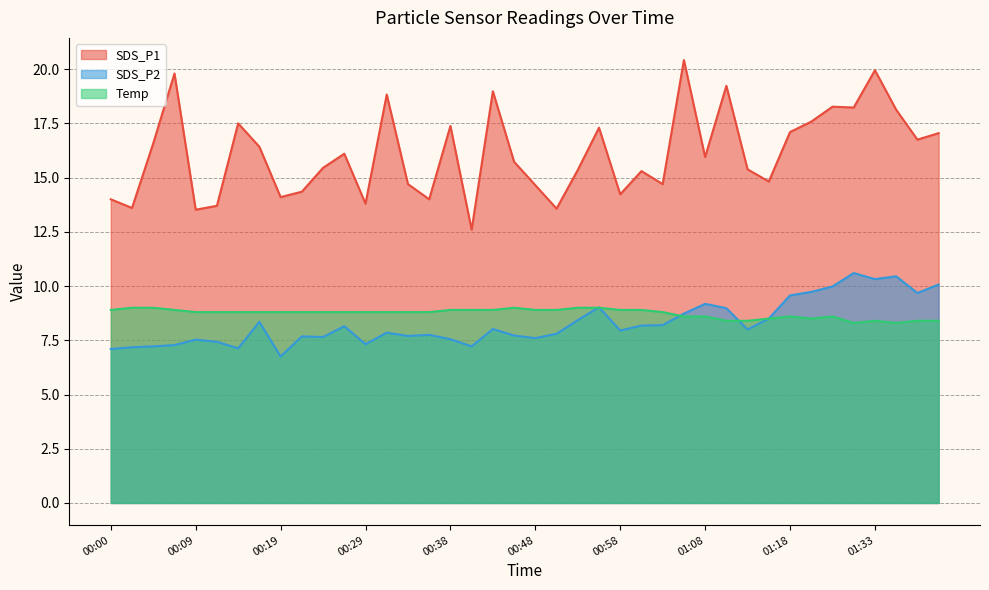

Where does the SDS_P2 series first go above 8?

00:17